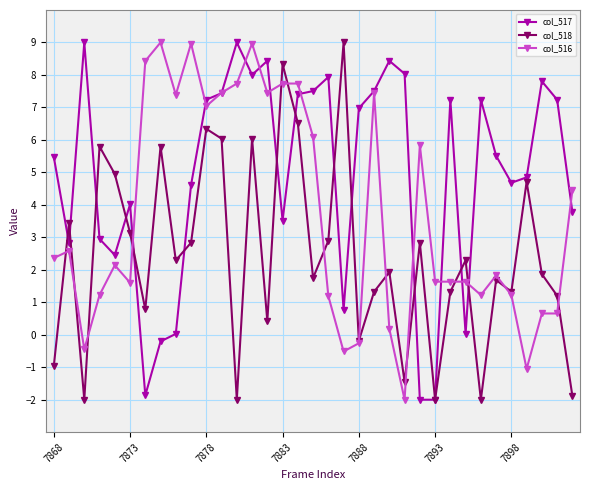

Rank the series by their average value, from lowest to highest.

col_518, col_516, col_517